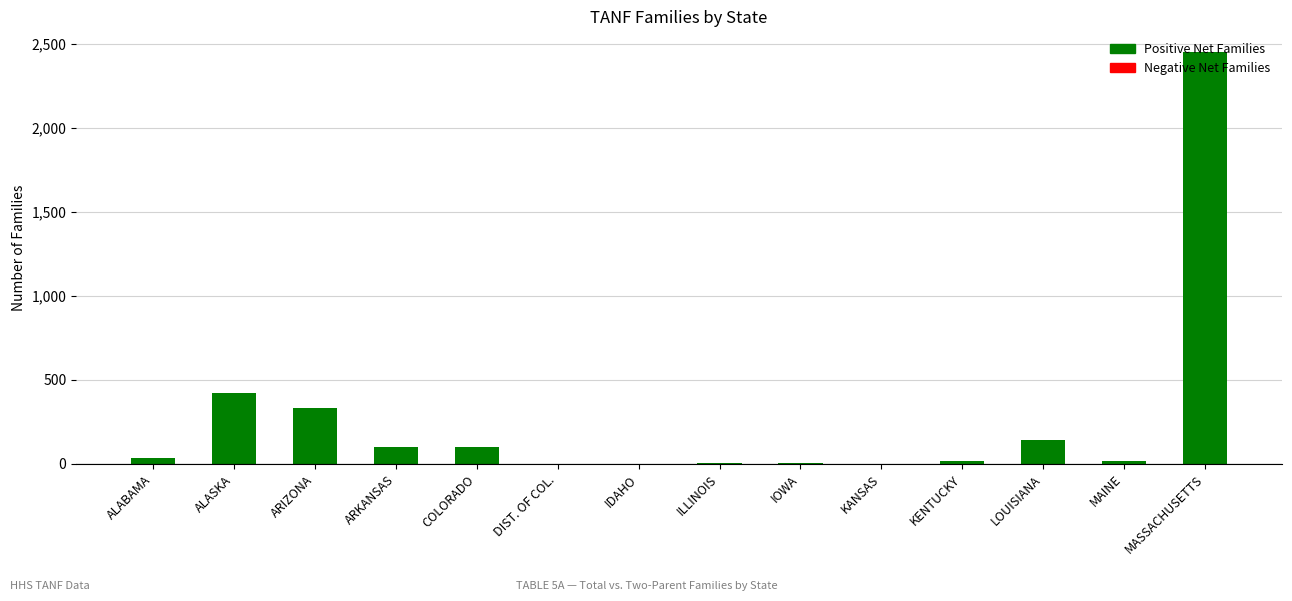

Approximately how many times larger is the value at LOUISIANA compared to ALASKA?

0.3